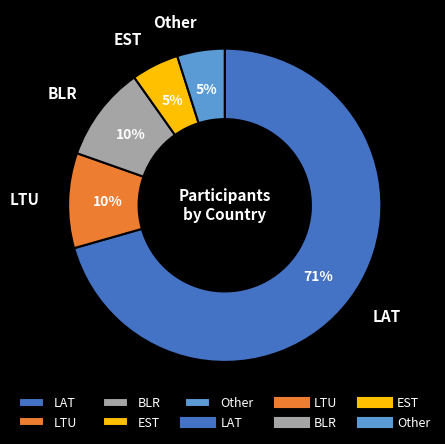

How many slices are in this pie chart?

5